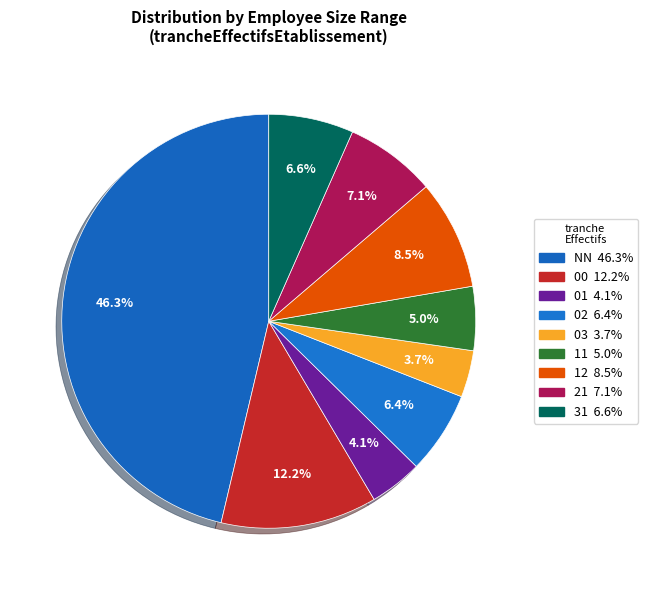

Is there any slice that represents more than half of the pie?

No